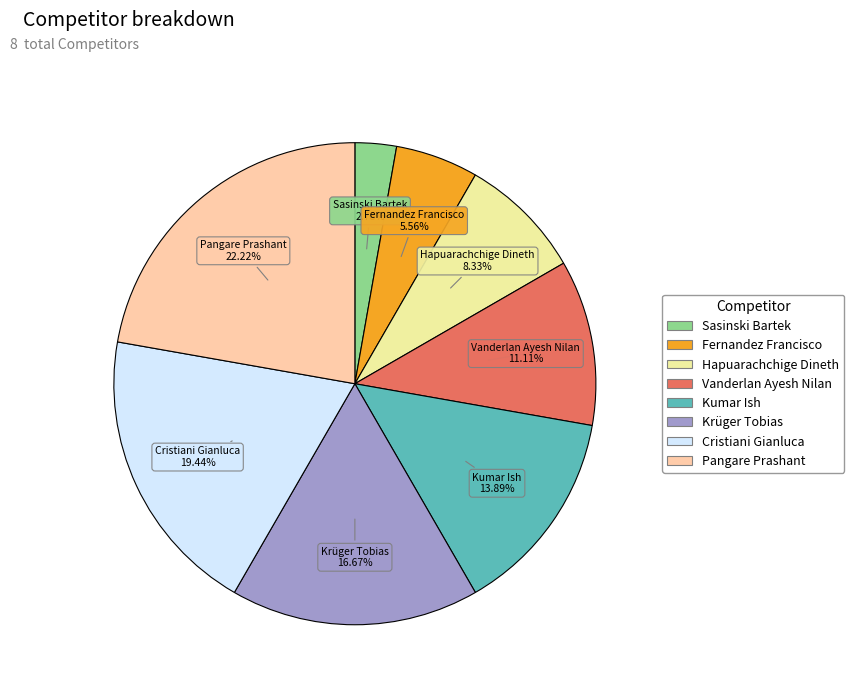

How many segments does this pie chart have?

8